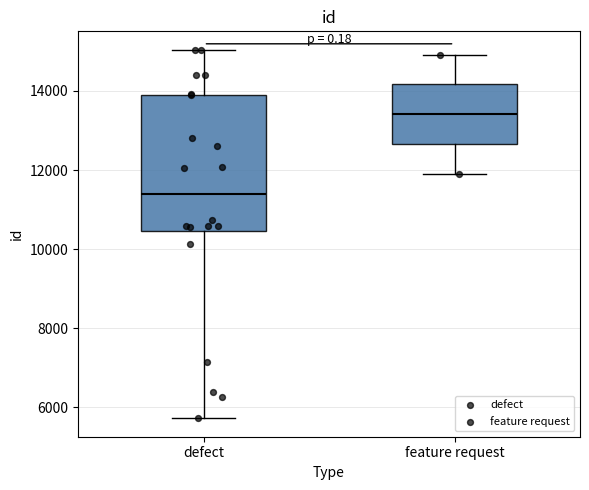

Comparing the boxes themselves (not the whiskers), which one is the tallest?

defect